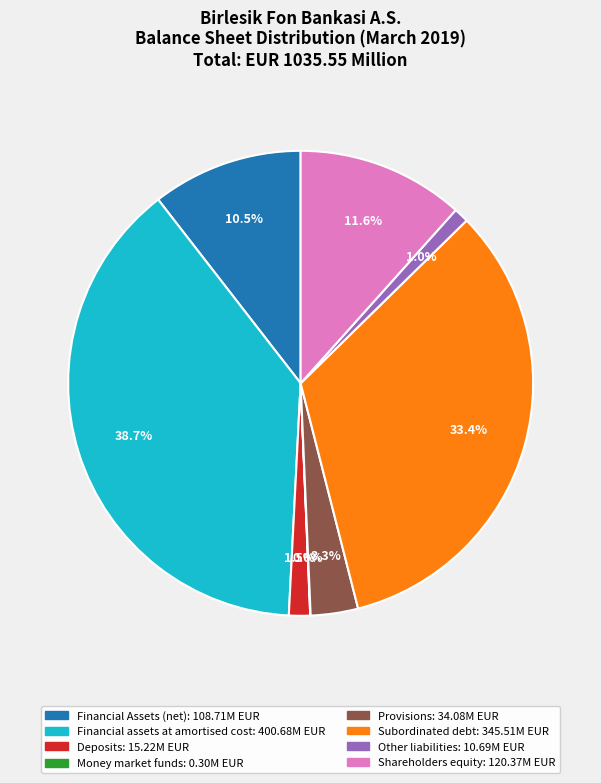

Does any single category account for the majority?

No